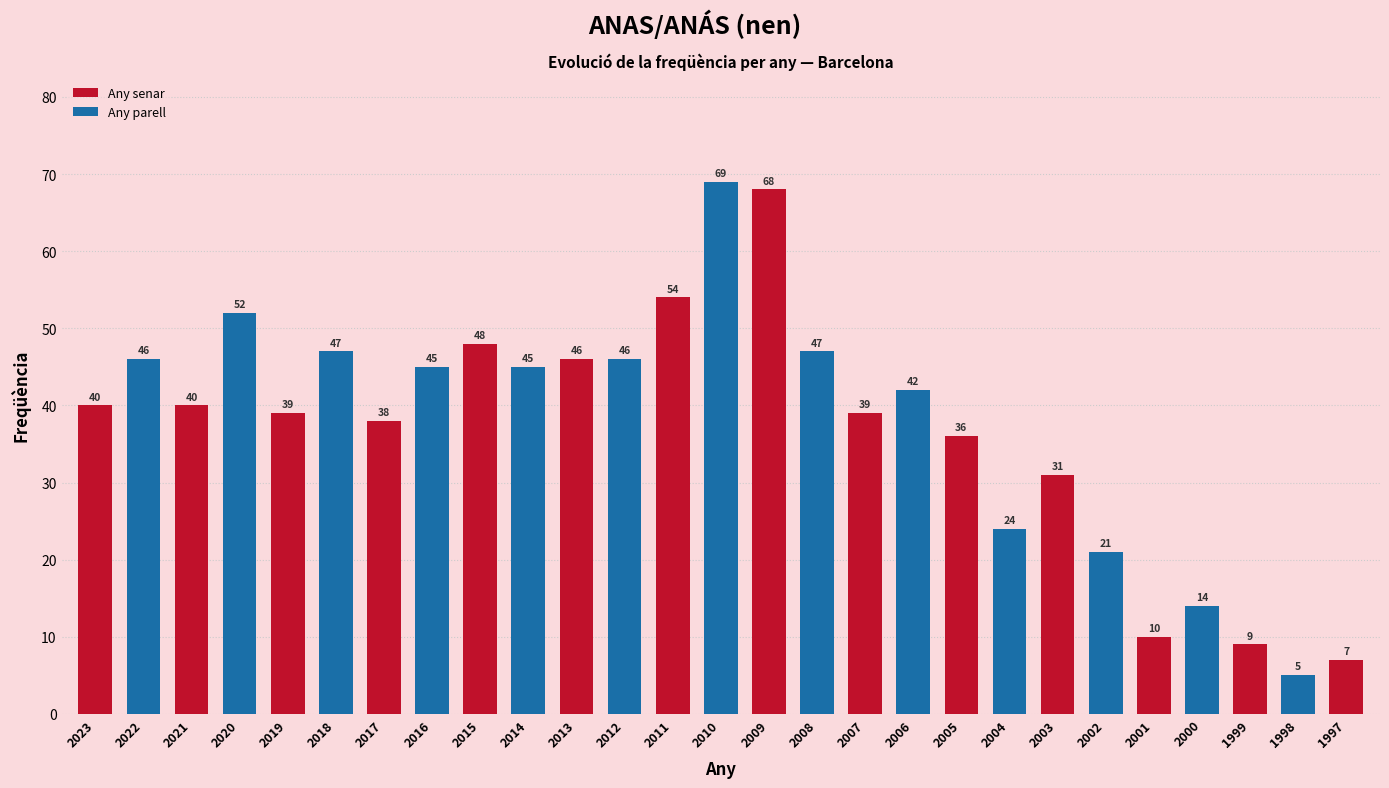

What is the difference between the maximum and minimum values?

64